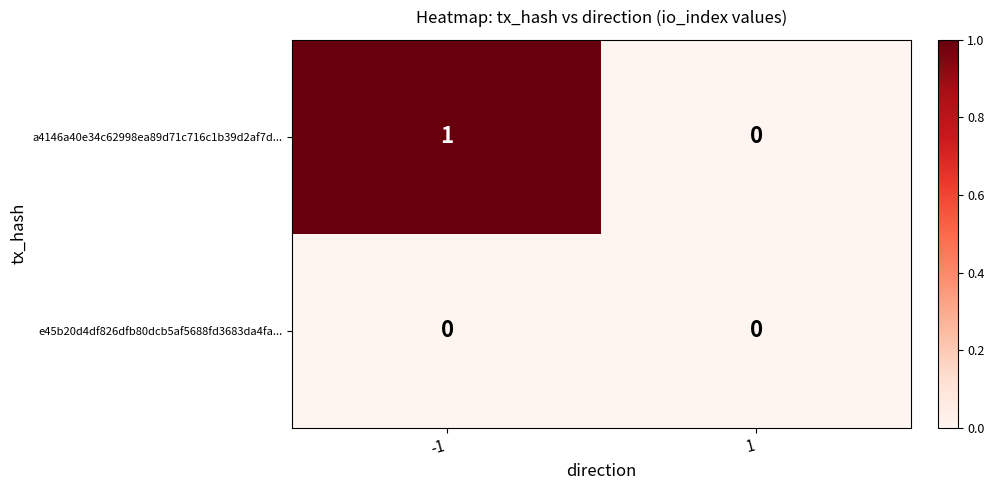

Which series changed the most between -1 and 1?

a4146a40e34c62998ea89d71c716c1b39d2af7d...